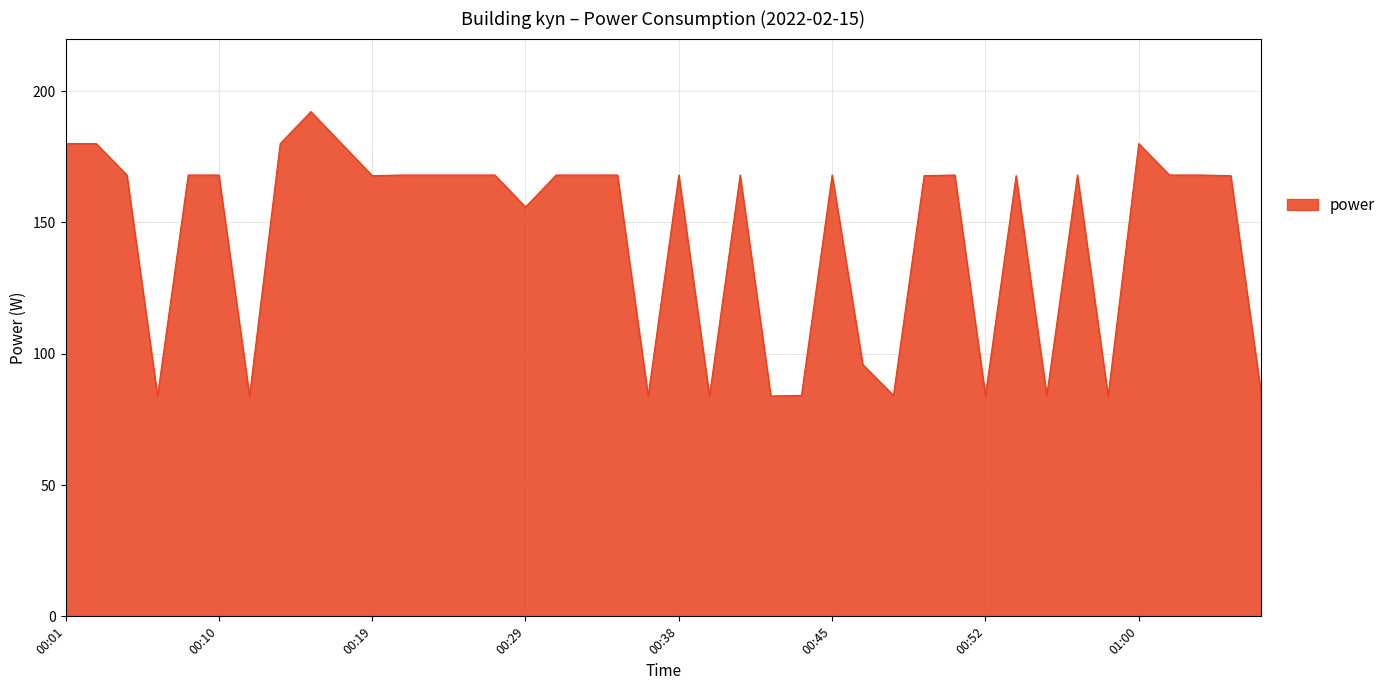

What is the greatest value displayed?

192.2